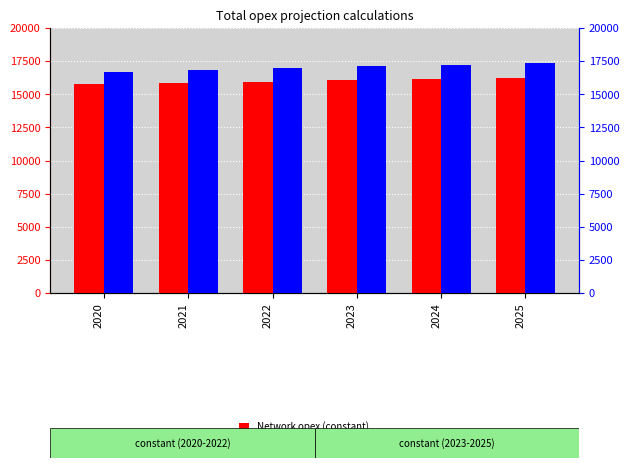

What is the lowest value of the Non-network opex (constant) series?

16716.9